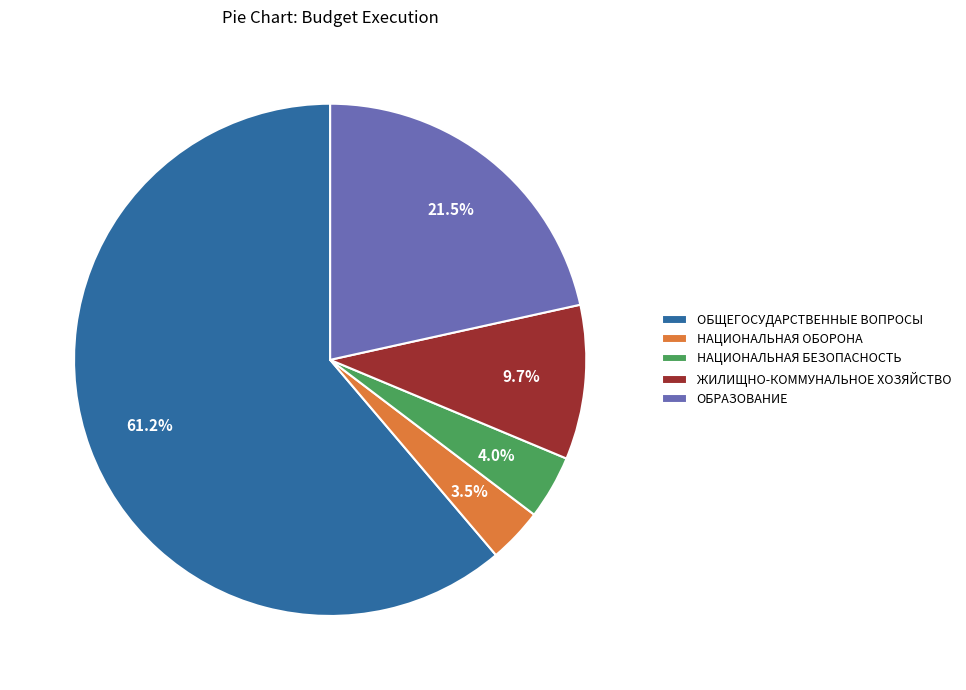

What percentage is the НАЦИОНАЛЬНАЯ БЕЗОПАСНОСТЬ slice, to the nearest percent?

4%